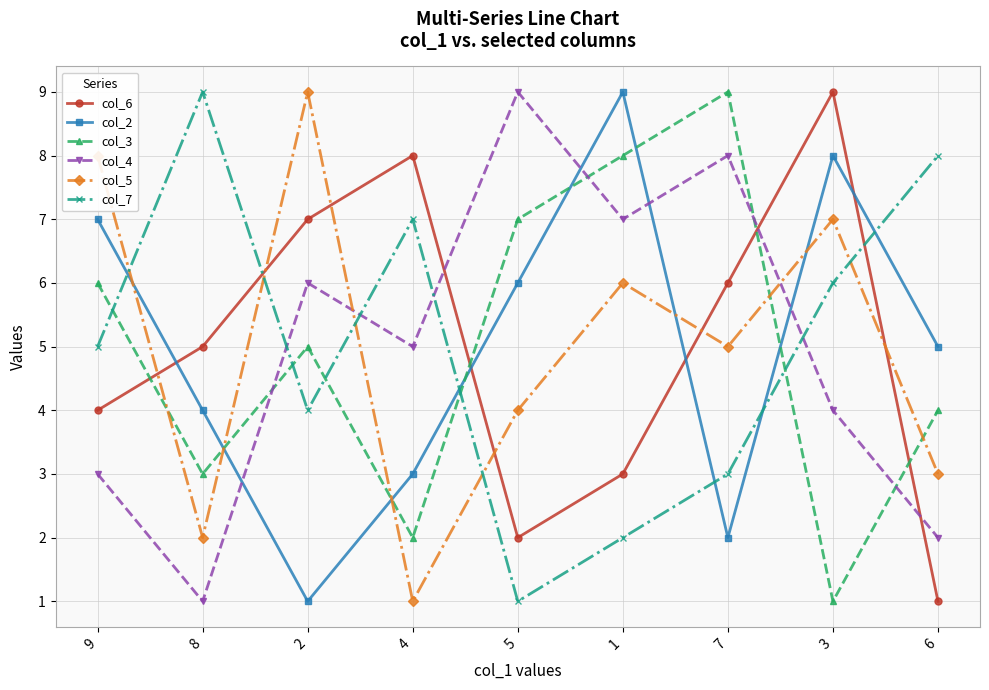

True or false: col_5 has a value of 8 at 9.

True